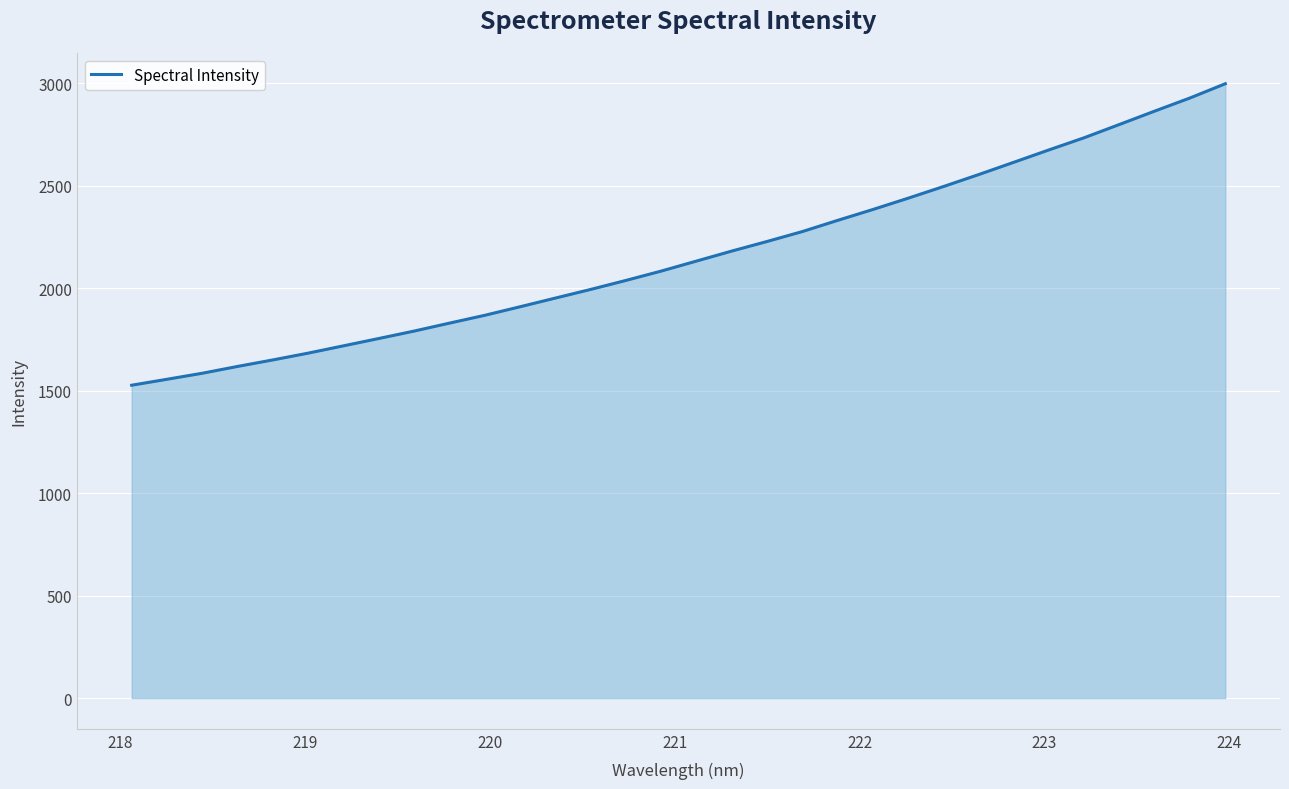

What is the greatest value displayed?

2998.3